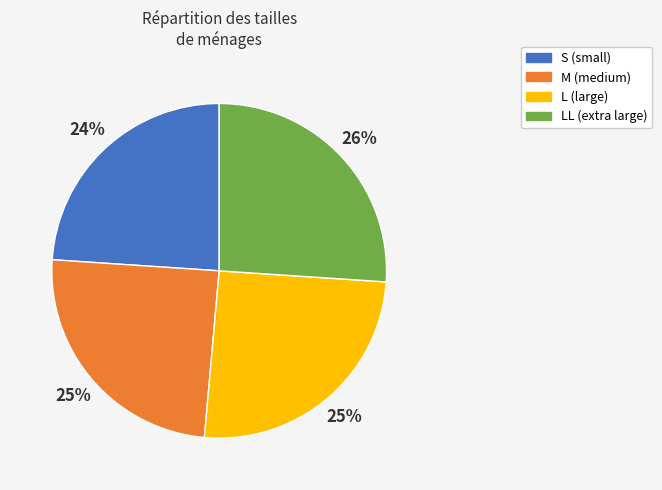

To the nearest percent, what is the difference between the largest and smallest slice percentages?

2%